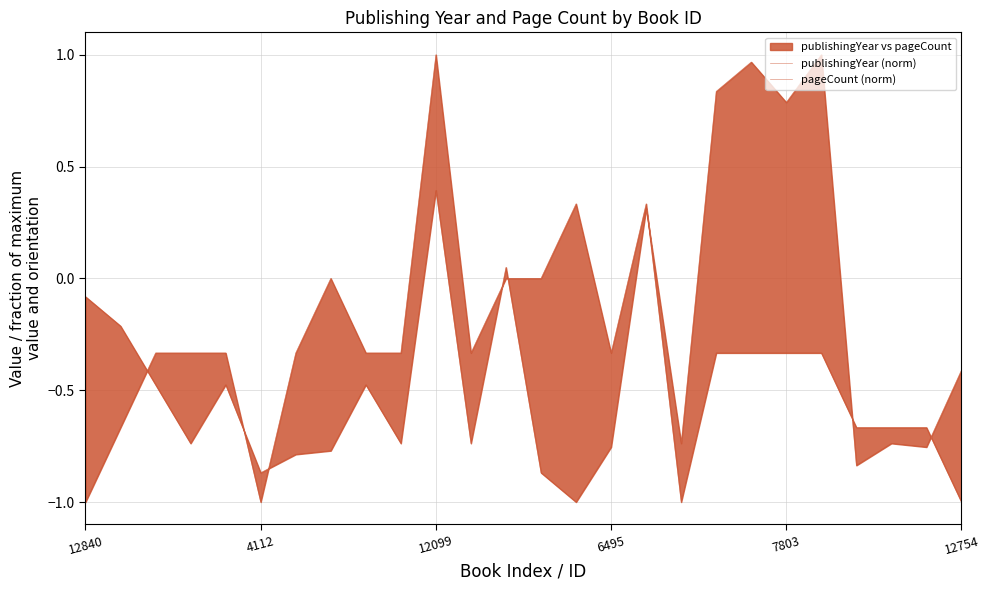

At how many categories does at least one series exceed 0?

8